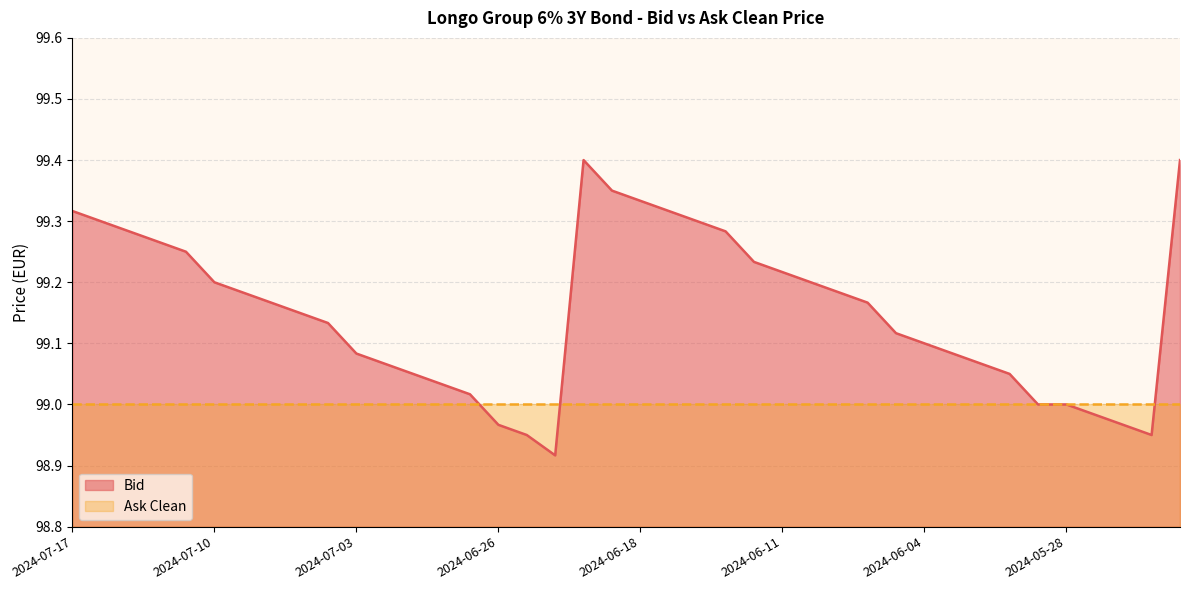

Rank the categories by value from highest to lowest.

2024-06-20, 2024-05-22, 2024-06-19, 2024-06-18, 2024-07-17, 2024-06-17, 2024-07-16, 2024-06-14, 2024-07-15, 2024-06-13, 2024-07-12, 2024-07-11, 2024-06-12, 2024-06-11, 2024-07-10, 2024-06-10, 2024-07-09, 2024-06-07, 2024-07-08, 2024-06-06, 2024-07-05, 2024-07-04, 2024-06-05, 2024-06-04, 2024-07-03, 2024-06-03, 2024-07-02, 2024-05-31, 2024-07-01, 2024-05-30, 2024-06-28, 2024-06-27, 2024-05-29, 2024-05-28, 2024-05-27, 2024-06-26, 2024-05-24, 2024-06-25, 2024-05-23, 2024-06-21